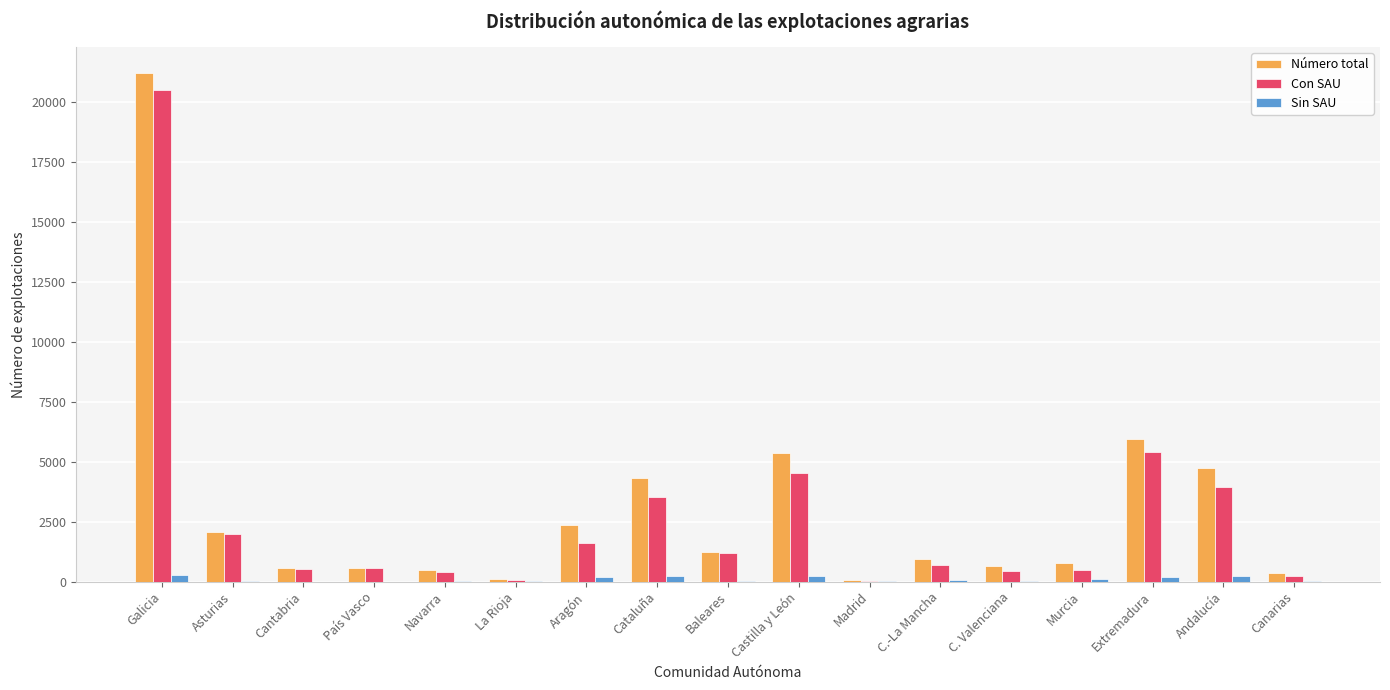

Is the value of Sin SAU at Baleares greater than the value of Con SAU at Aragón?

No